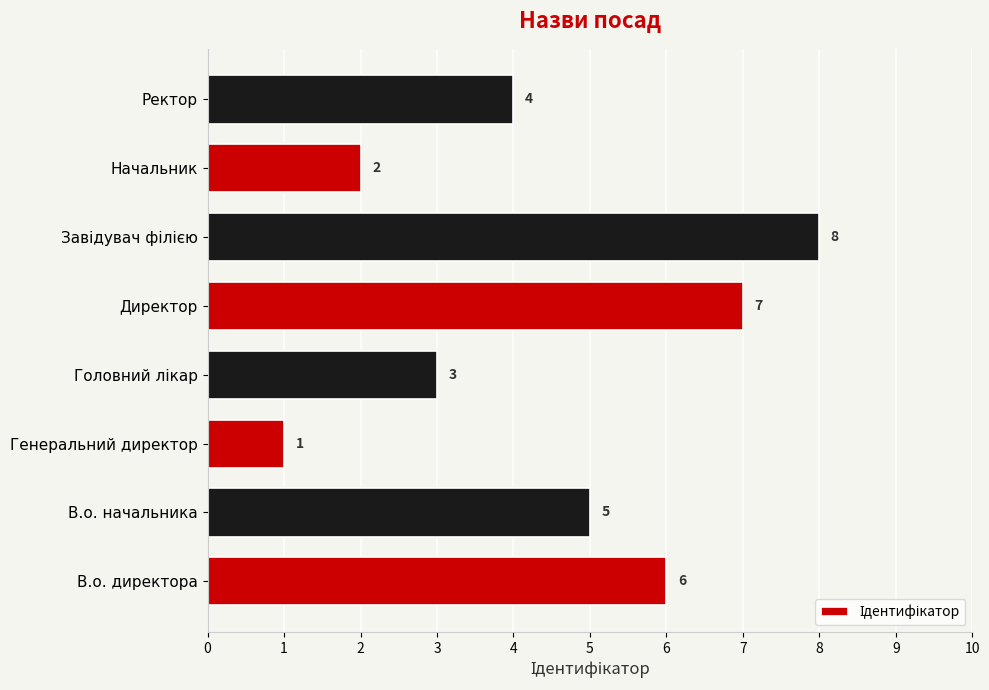

What is the difference between the maximum and second lowest values?

6